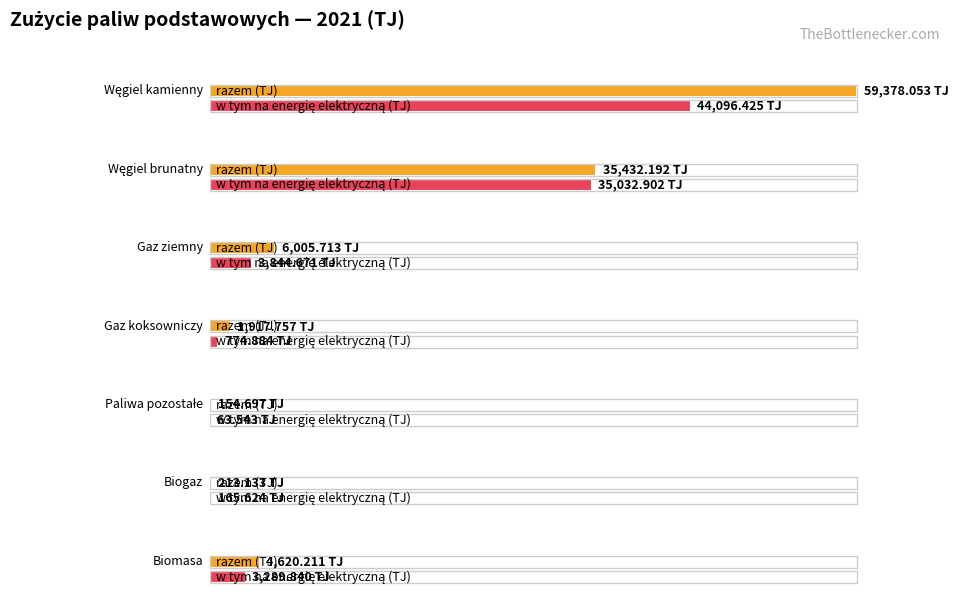

What is the difference between the maximum and minimum values in the w tym na energię elektryczną (TJ) series?

44032.9